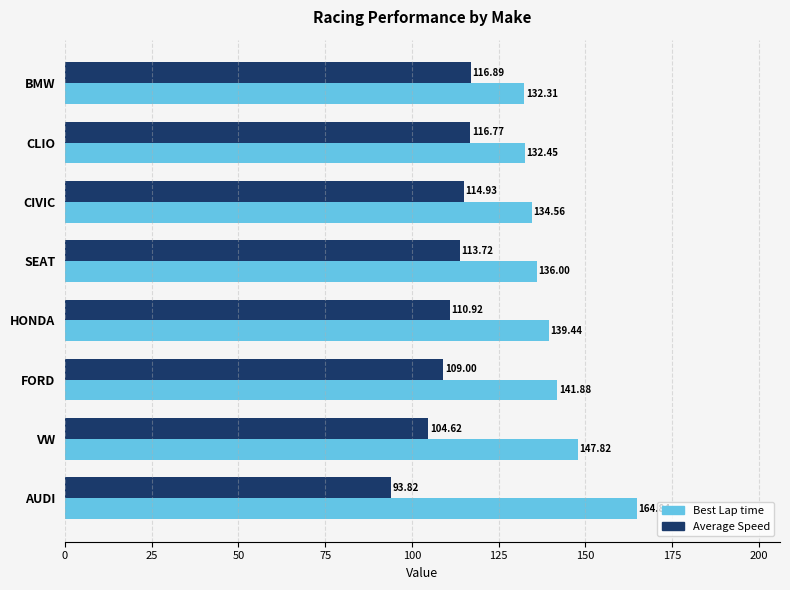

What is the difference between the highest and lowest values at HONDA?

28.5